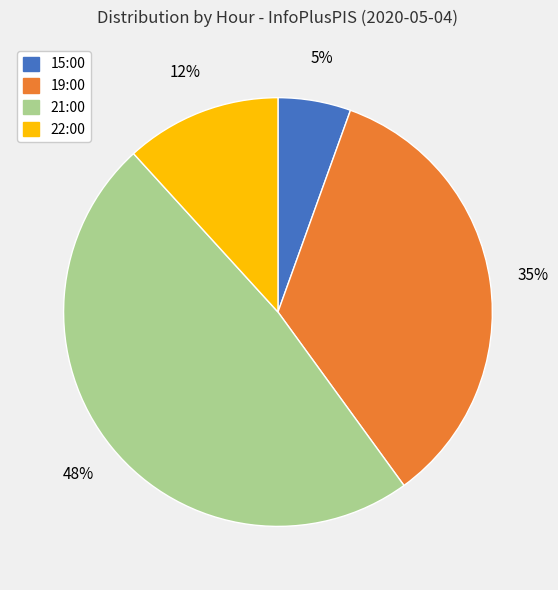

To the nearest percent, what percentage of the pie is 19:00?

35%